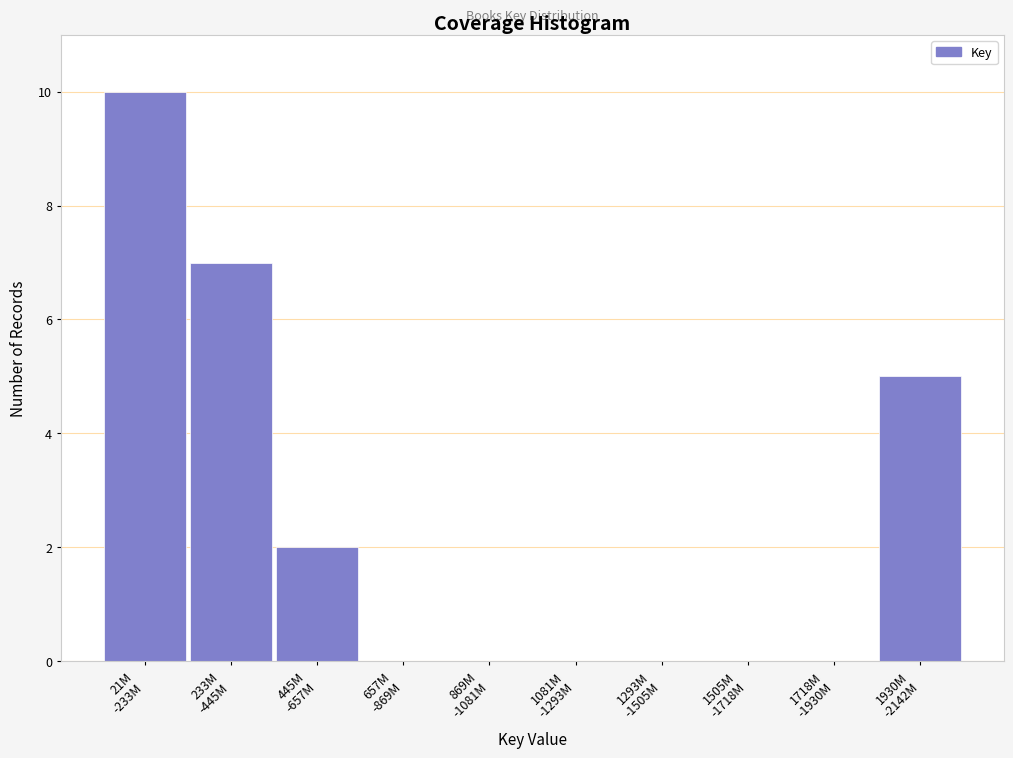

What is the maximum value shown in the chart?

10